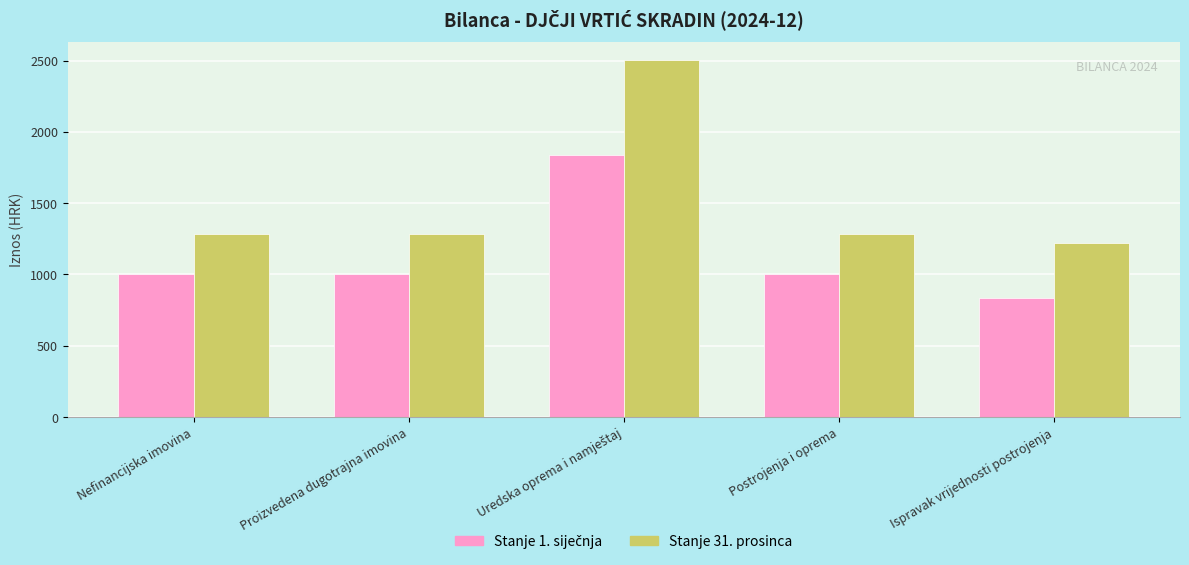

What is the minimum value shown in the chart?

833.1